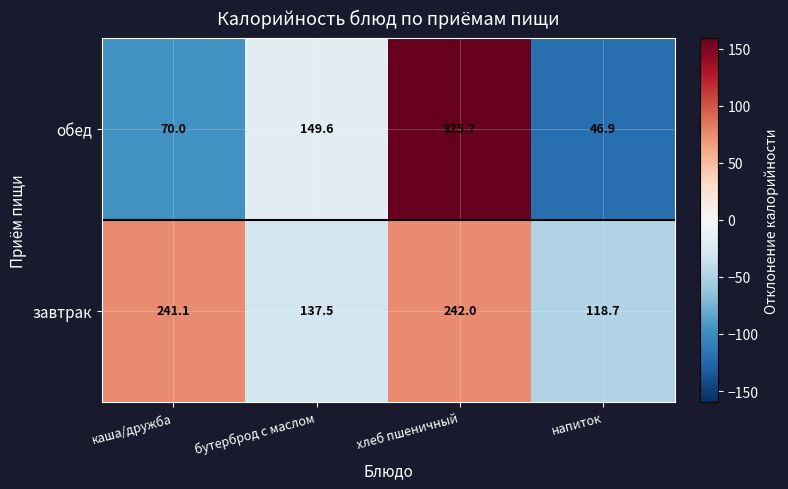

List the series in order of their peak value, lowest first.

завтрак, обед